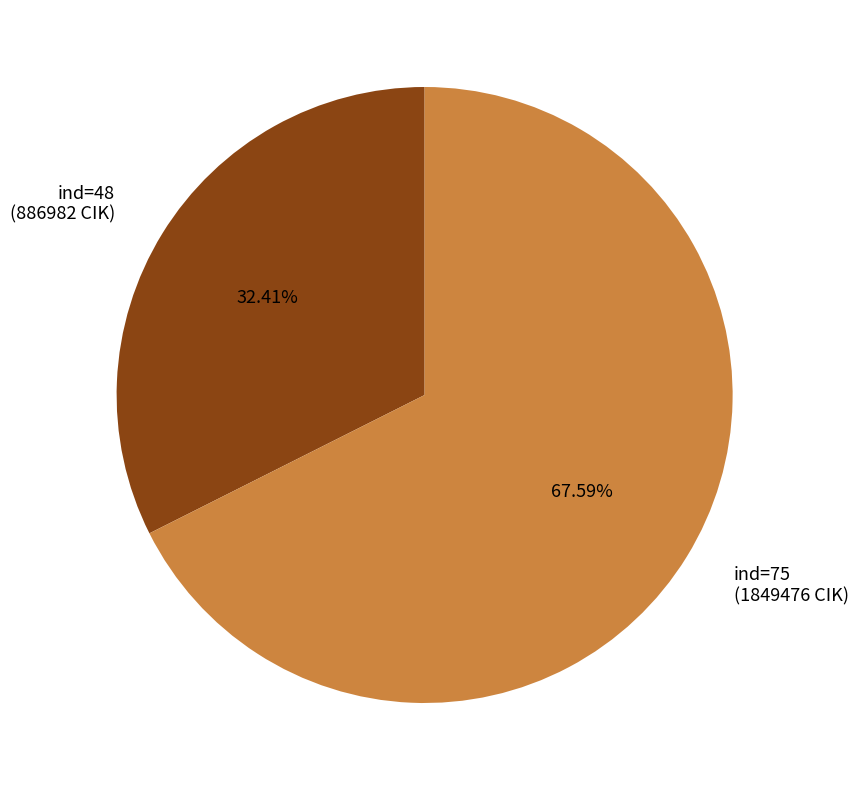

To the nearest percent, what is the difference between the largest and smallest slice percentages?

35%